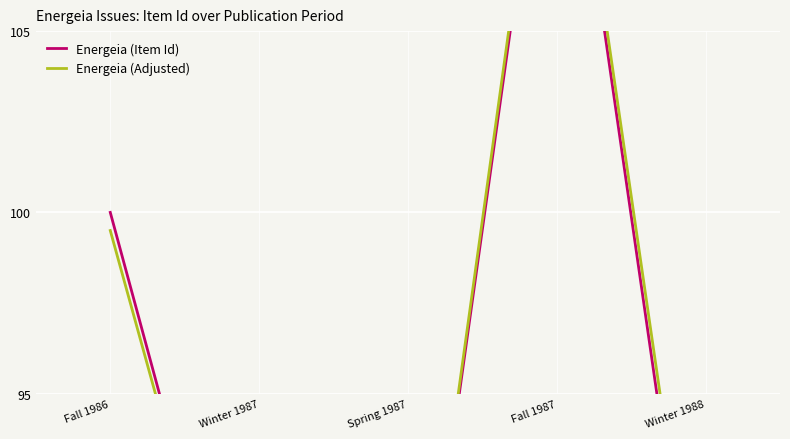

How many interior local valleys does the Energeia (Adjusted) series have?

1